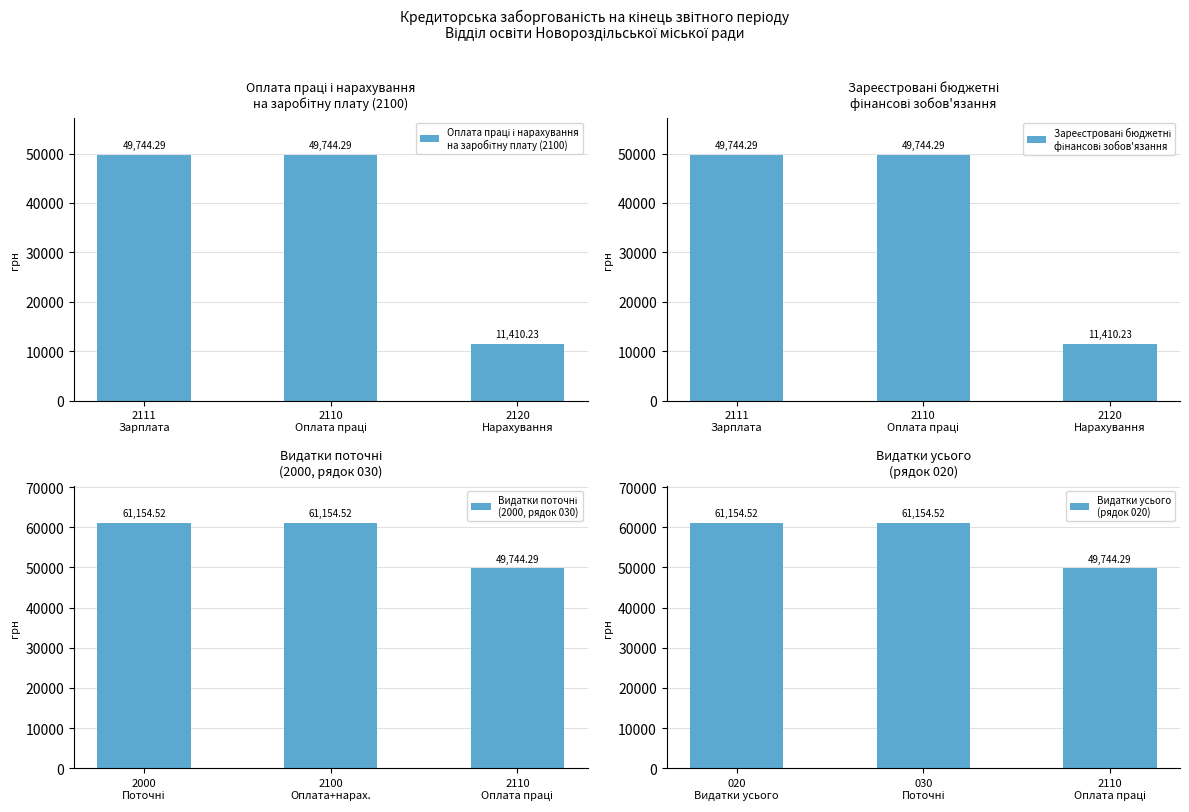

How many groups of bars are there?

3